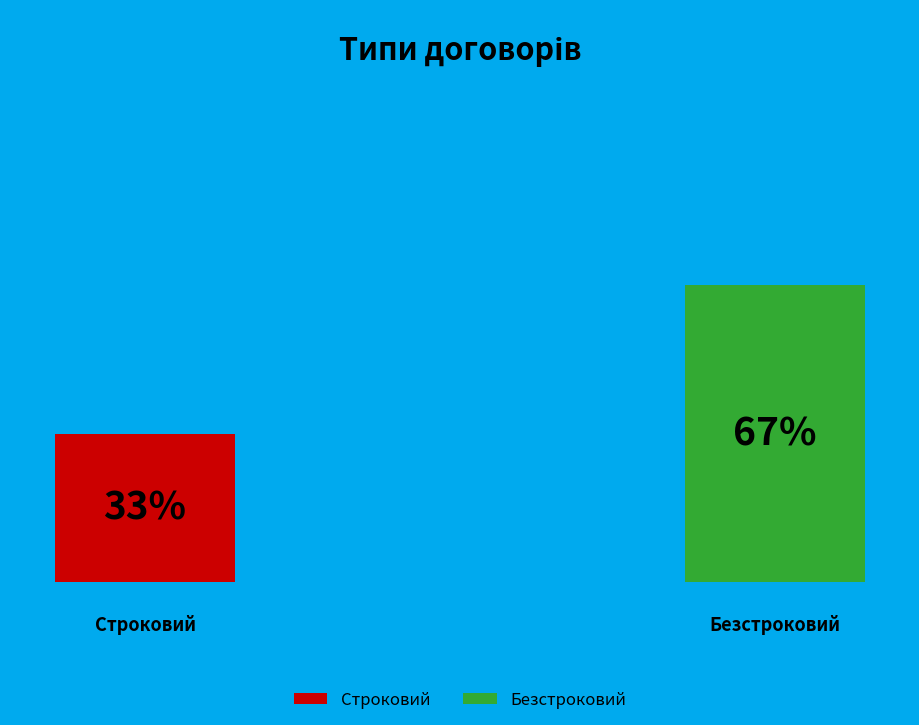

To the nearest percent, what portion does Безстроковий represent?

67%